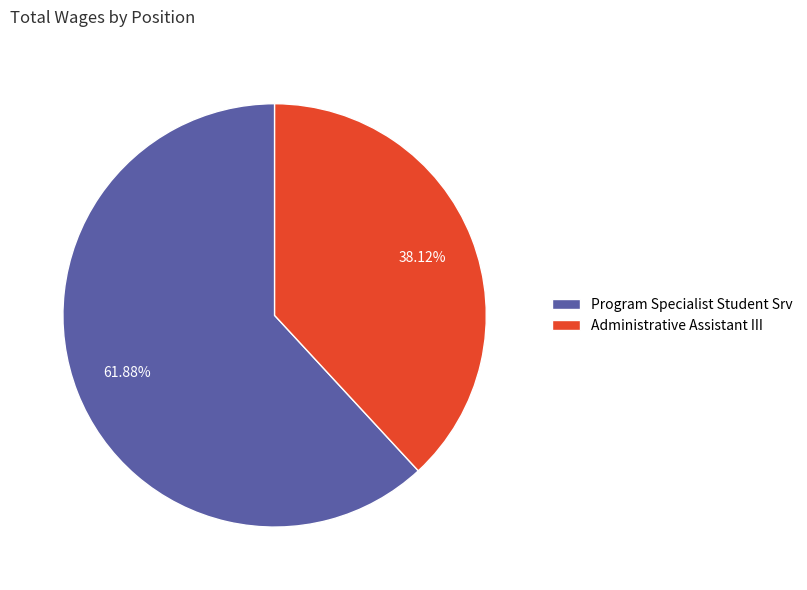

To the nearest percent, what is the average slice percentage?

50%